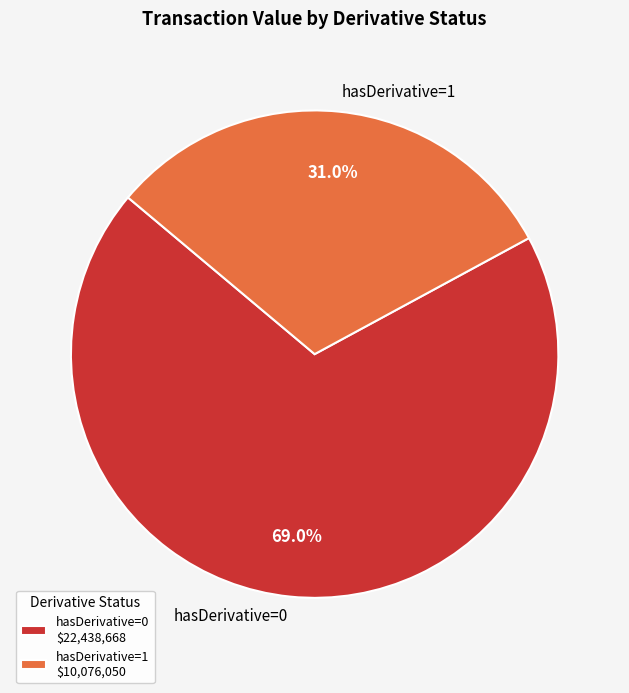

Is there a majority slice in this chart?

Yes